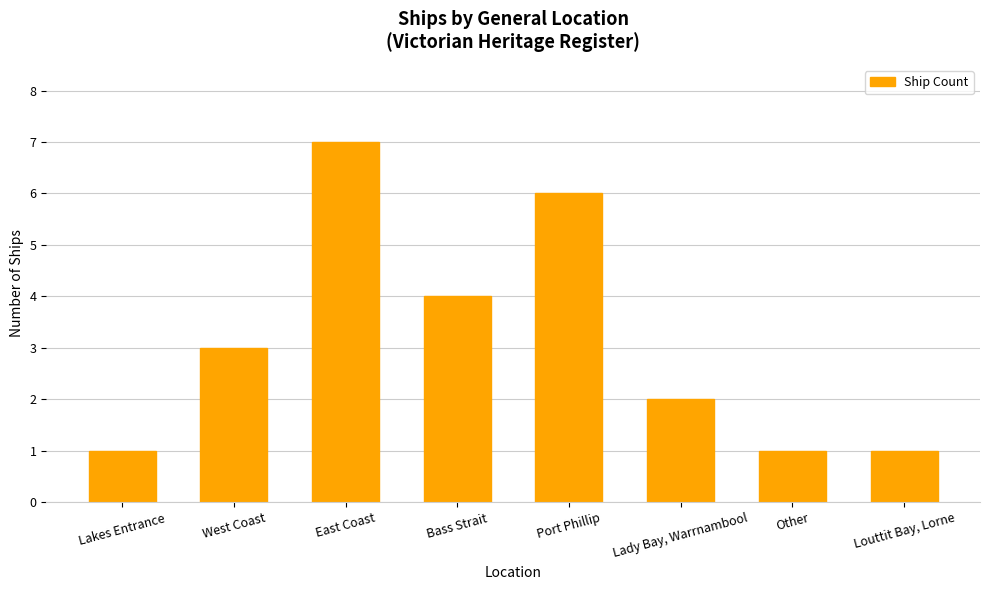

What value does the data have at West Coast?

3